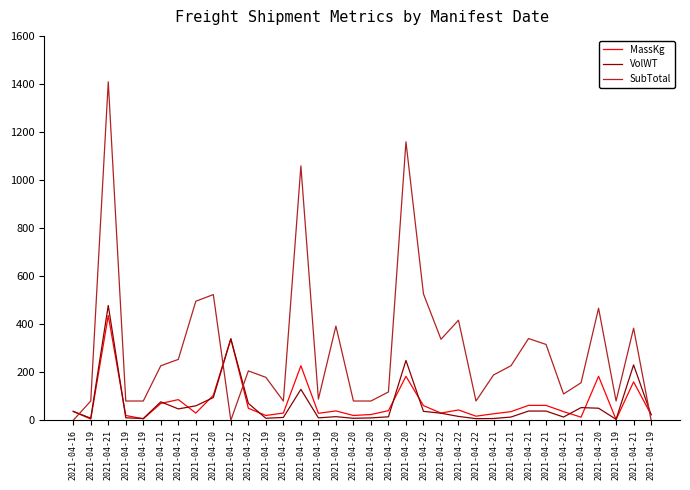

True or false: SubTotal has more than 2 interior local peaks.

True